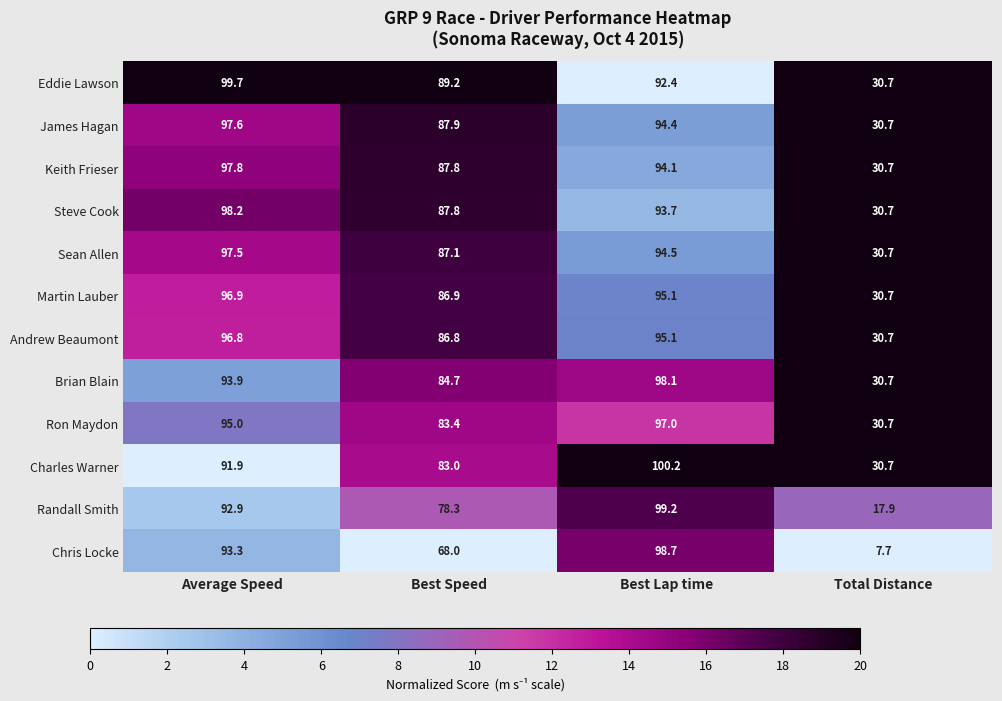

Where does the Chris Locke series first go above 93?

Average Speed